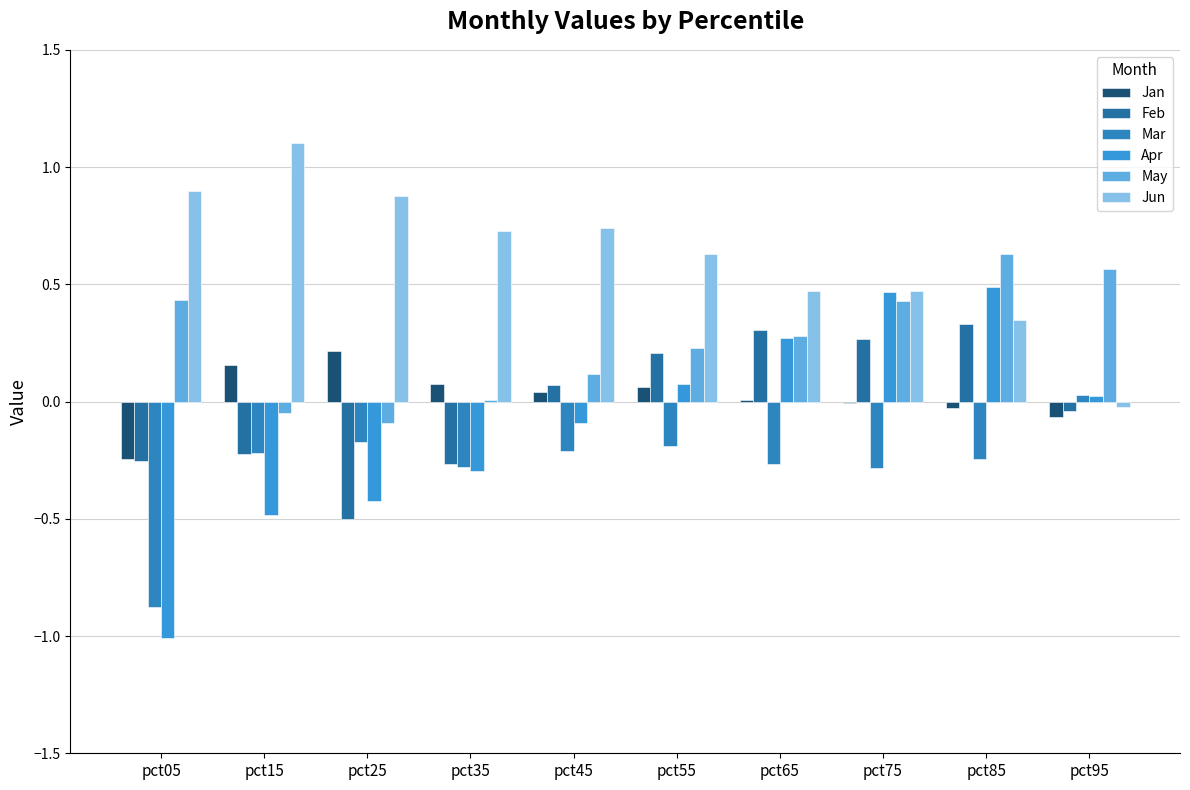

Is the value of Jan at pct65 greater than the value of Feb at pct65?

No